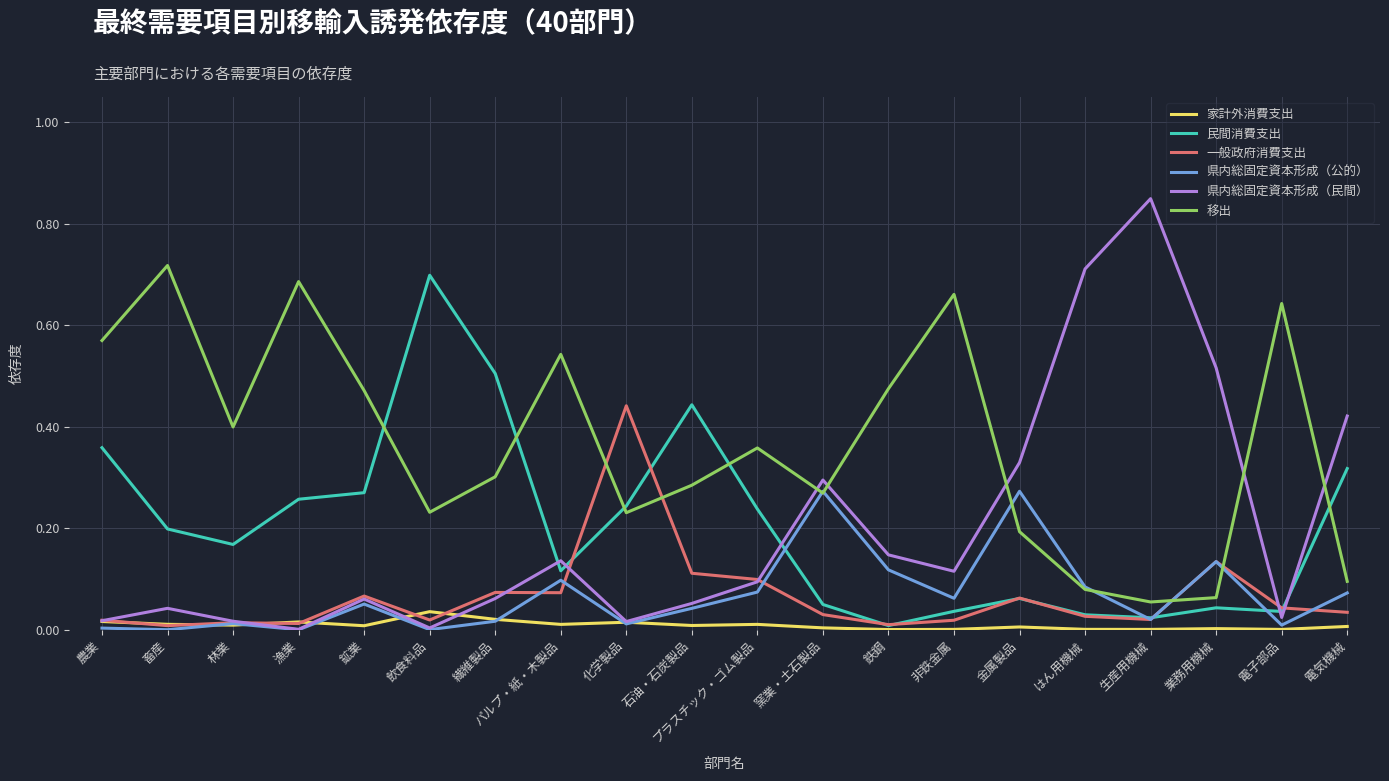

How many interior local peaks does the 県内総固定資本形成（民間） series have?

5